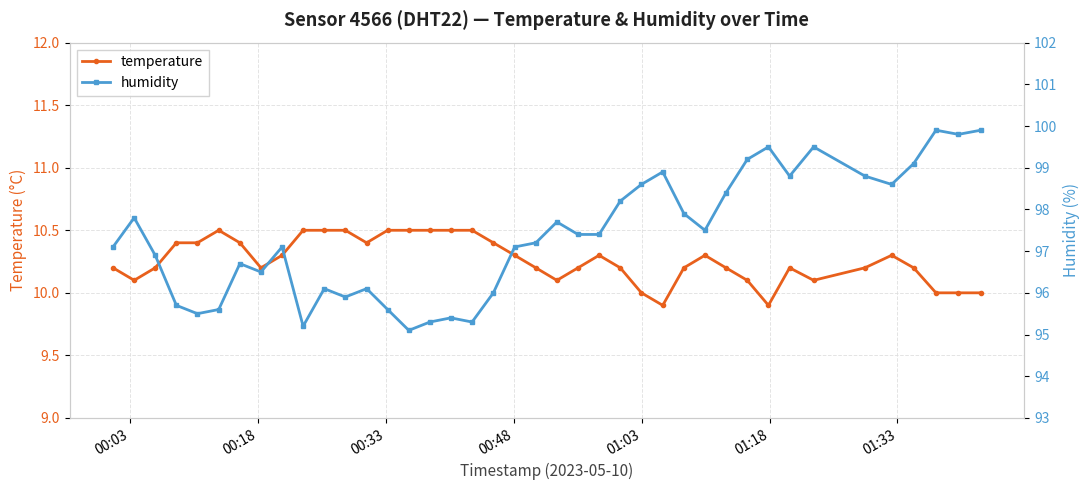

True or false: temperature has more than 2 interior local peaks.

True